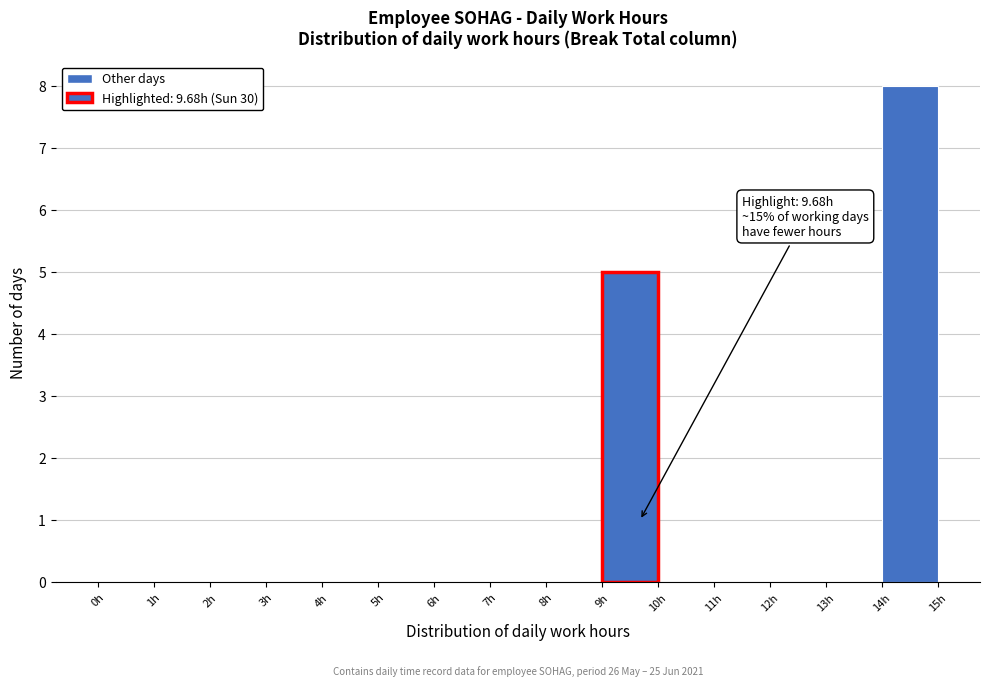

Which range on the x-axis has the tallest bar?

14 to 15